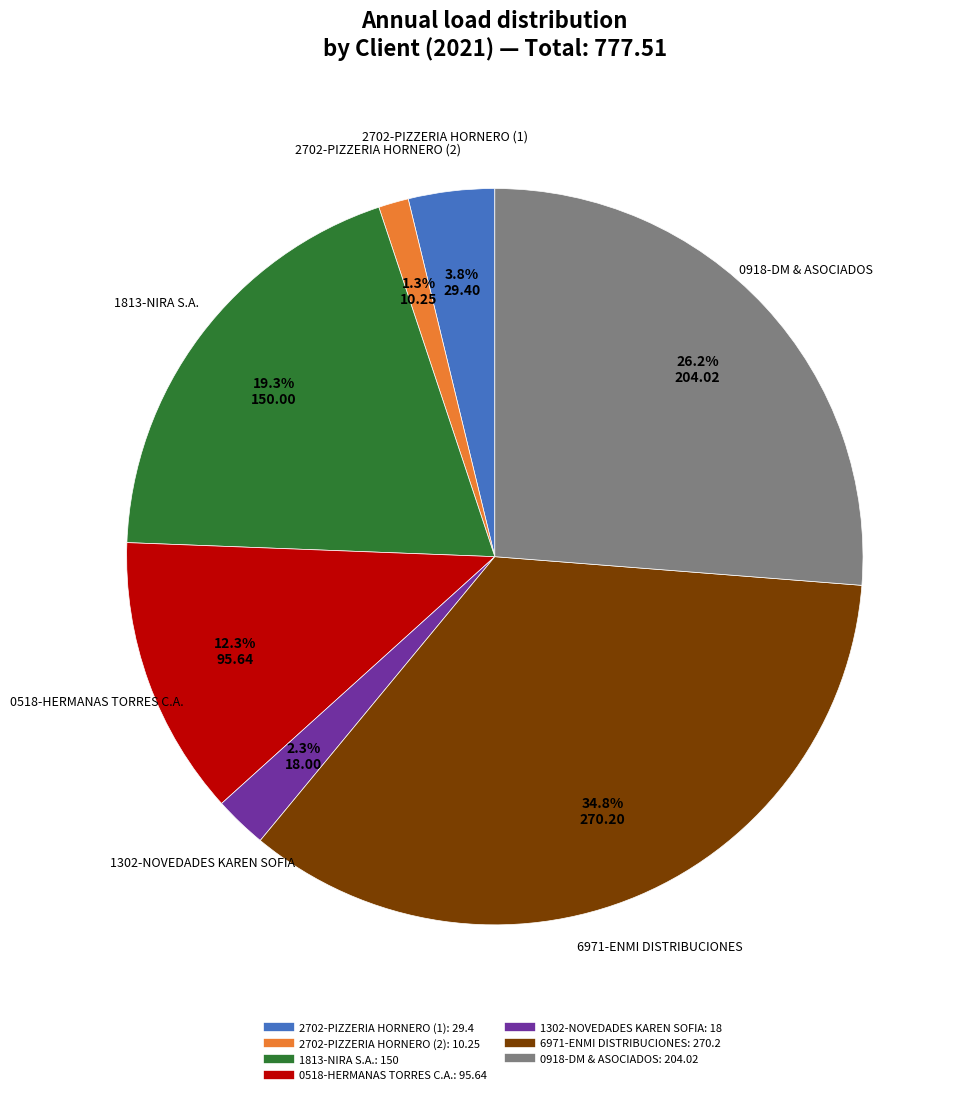

To the nearest percent, what is the difference between the 1302-NOVEDADES KAREN SOFIA and 6971-ENMI DISTRIBUCIONES slice percentages?

32%